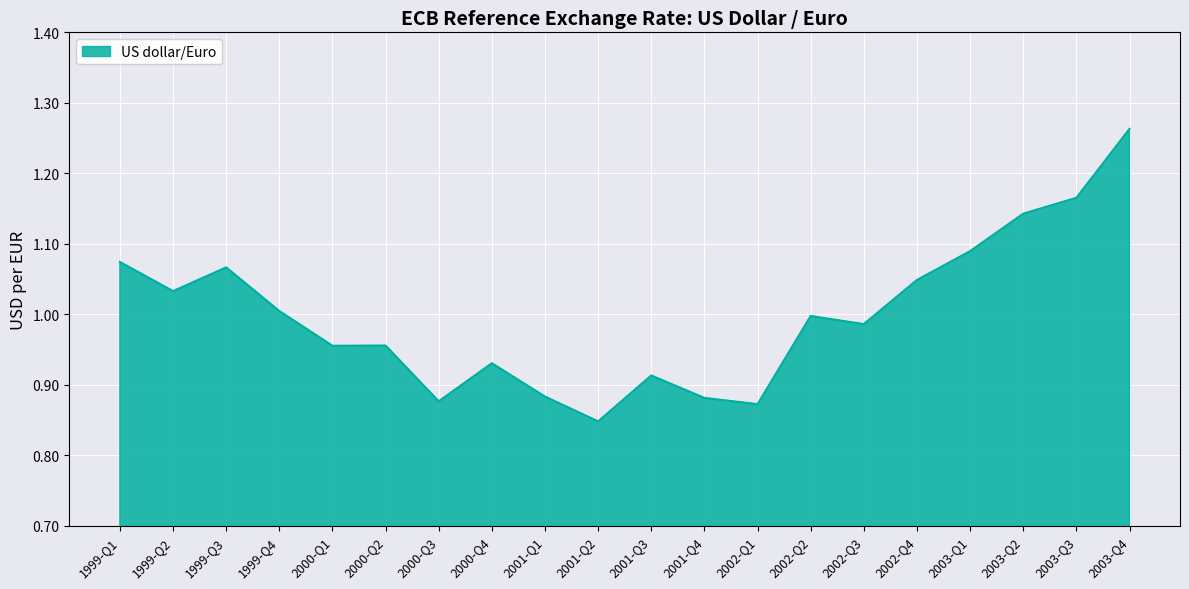

Which has a higher value, 2000-Q2 or 2003-Q3?

2003-Q3